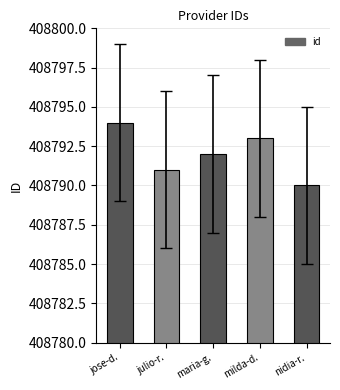

What is the difference between the maximum and minimum values?

4